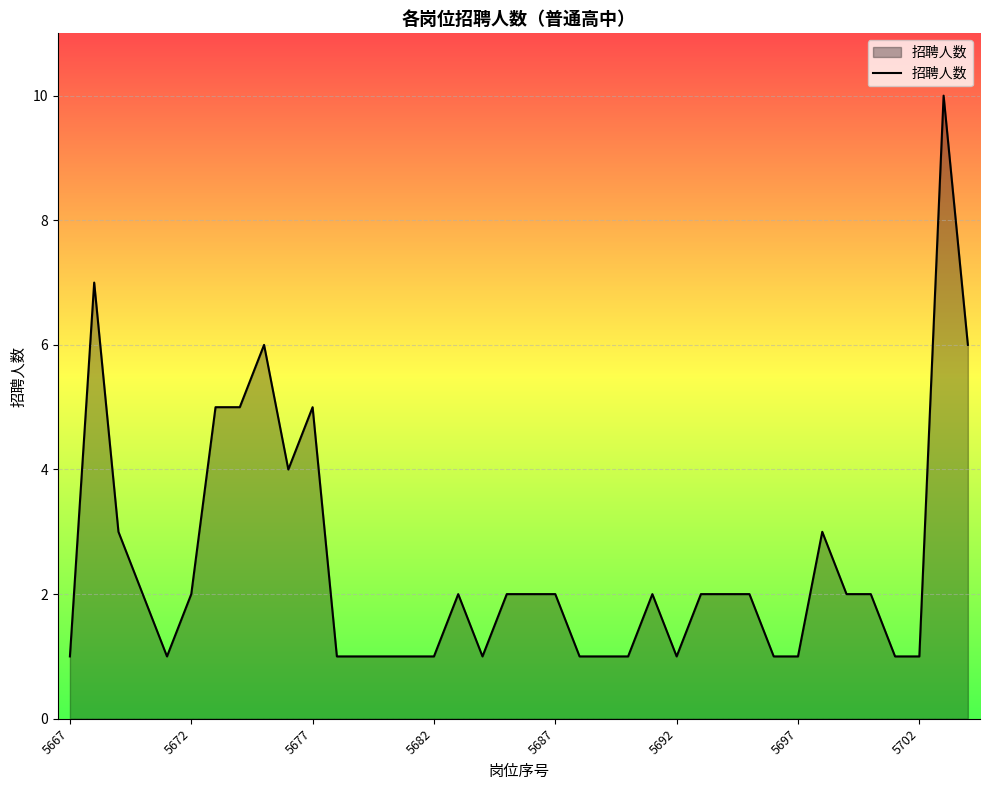

How many lines are shown in the chart?

1